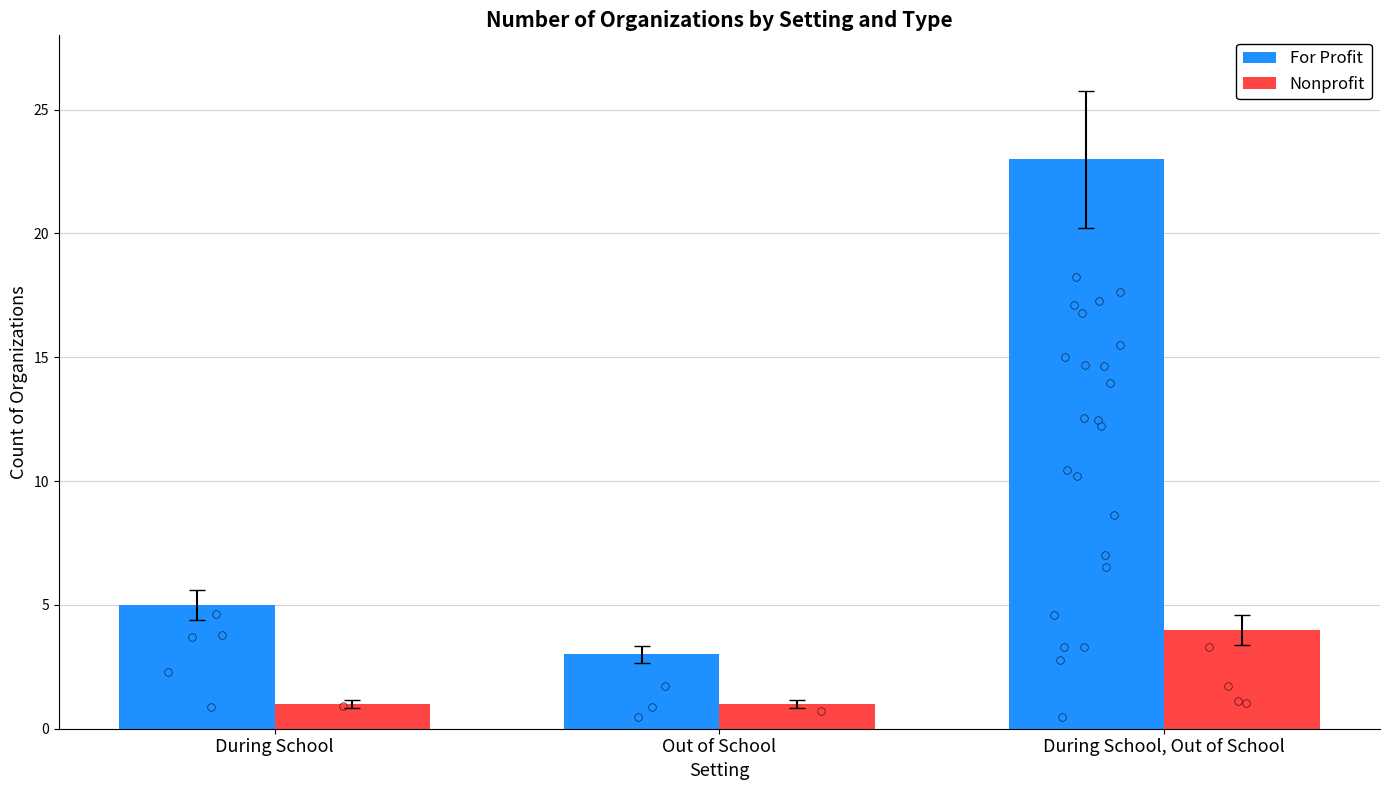

At how many categories does at least one series exceed 5?

1